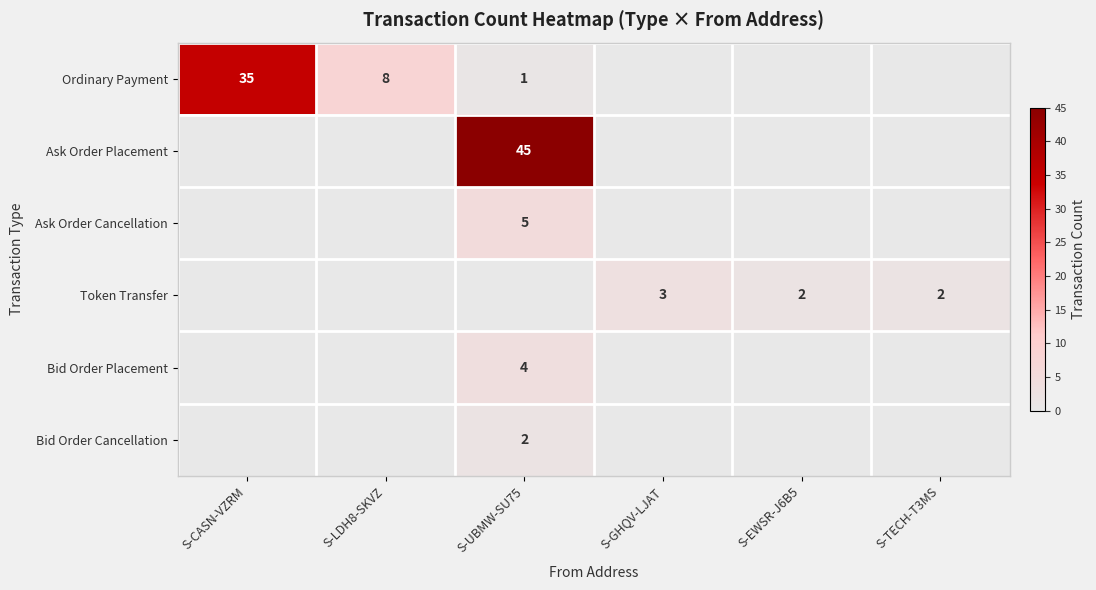

How many distinct data groups are displayed?

6